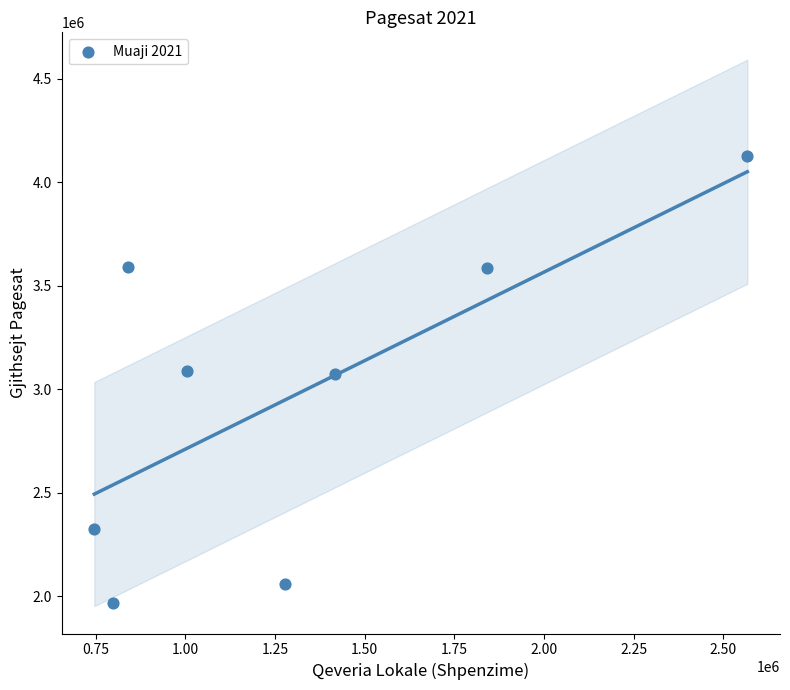

What is the average Y value?

2977289.3